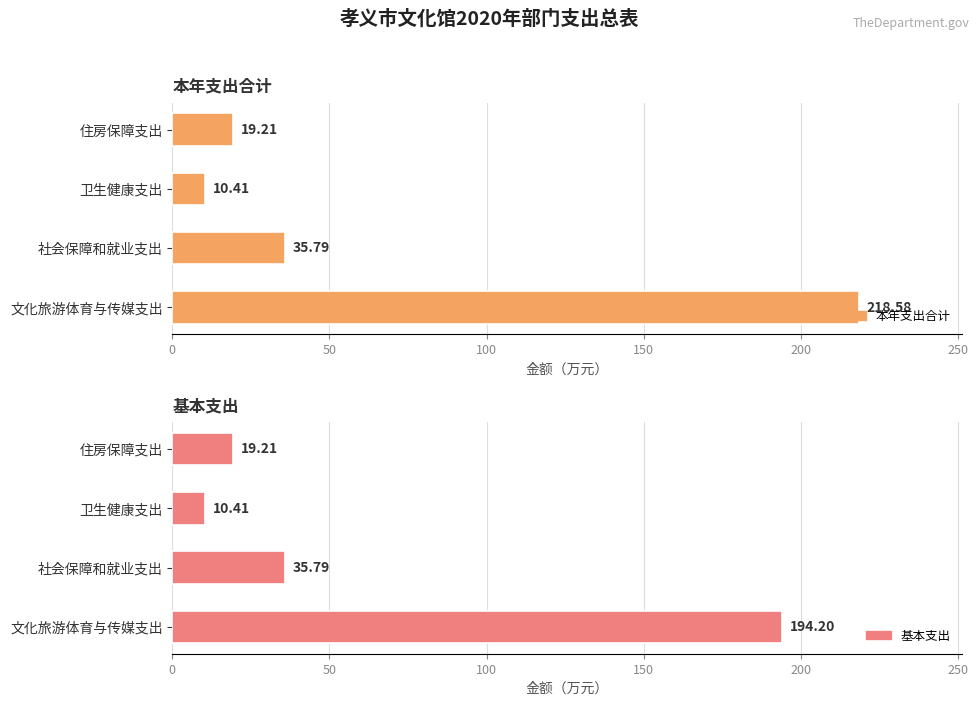

What is the difference between the maximum and minimum values in the 本年支出合计 series?

208.2